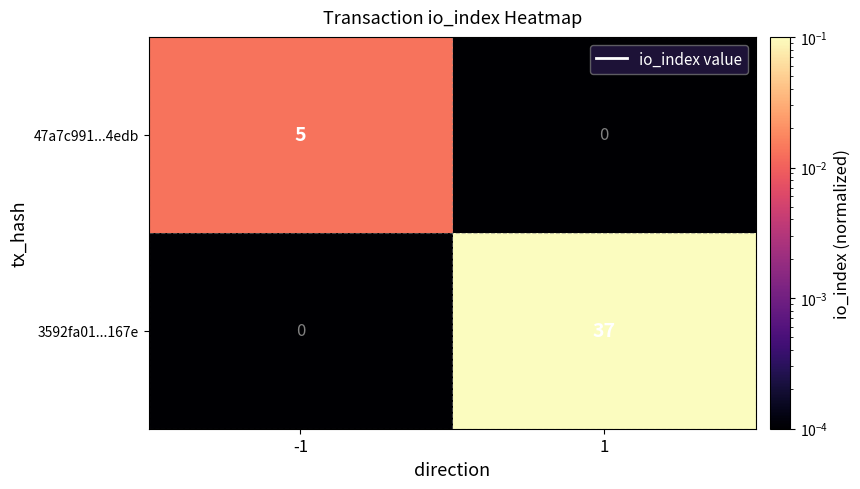

What is the greatest value displayed?

37